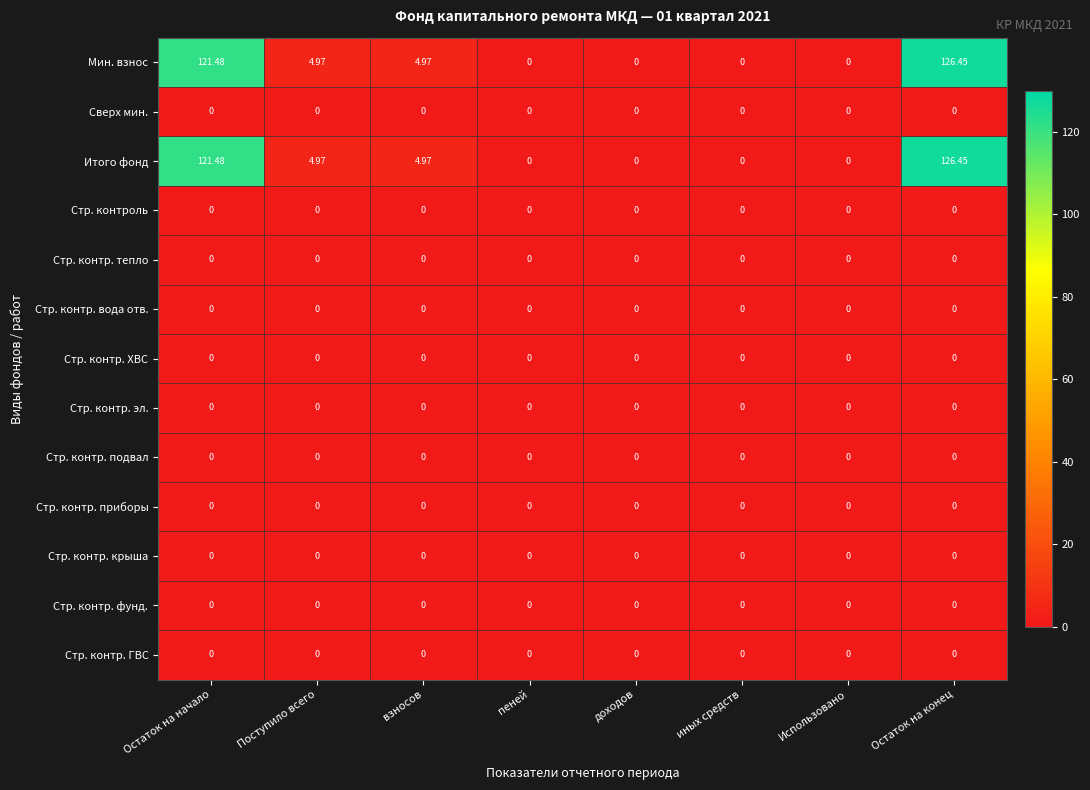

At which category is the sum across all series the highest?

Остаток на конец